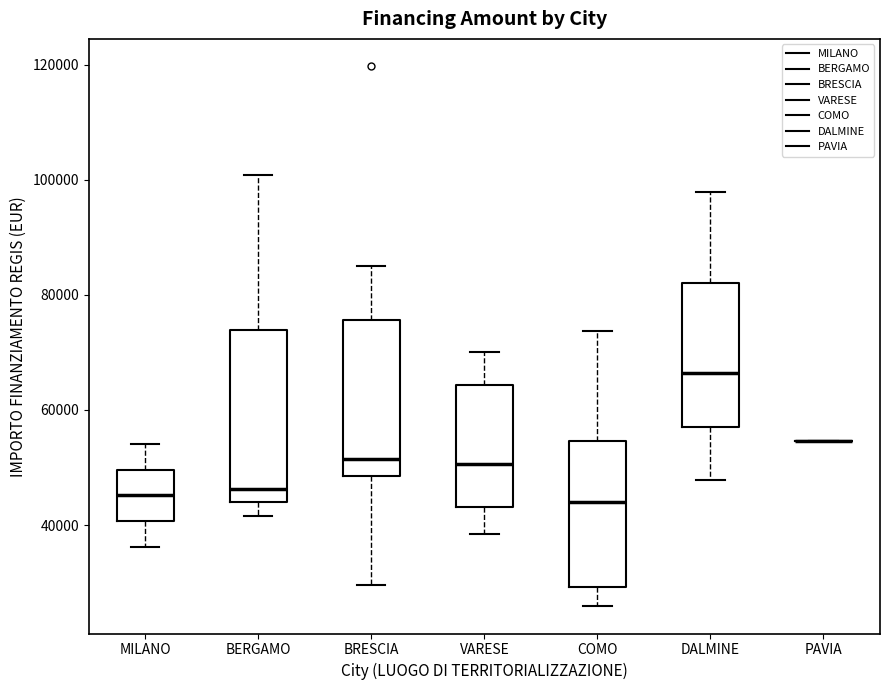

Where does the median line of the box for DALMINE sit on the y-axis? The values are not printed on the chart, so give them approximately, as read against the axis.

66000